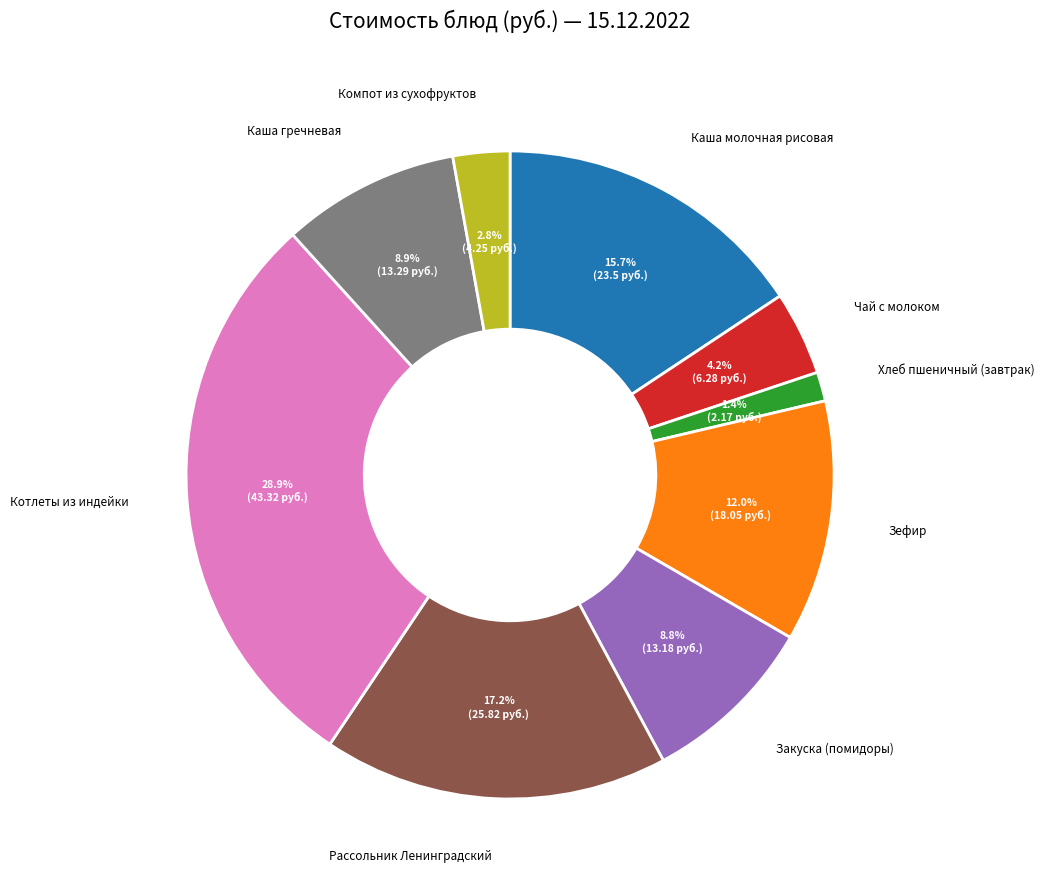

Does any single category account for the majority?

No